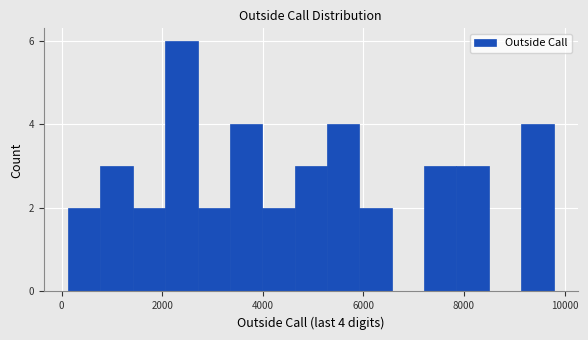

Around what value on the x-axis is the tallest bar? Give the approximate position of its centre, as read against the axis.

2400